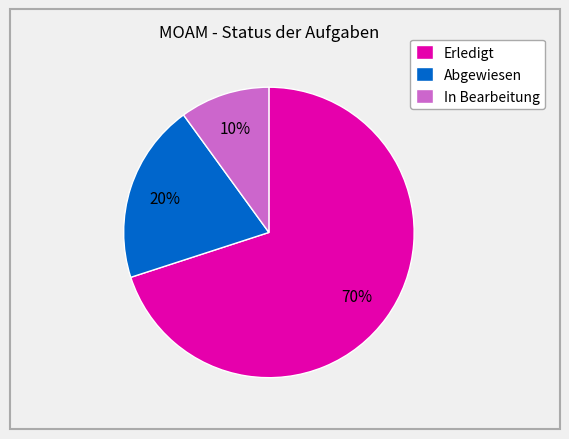

Is the sum of Erledigt and Abgewiesen greater than half?

Yes